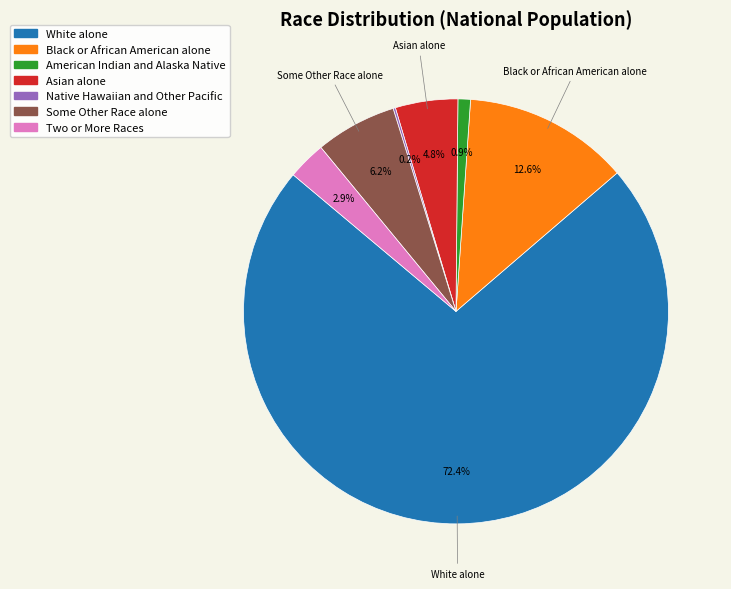

Is it true that Some Other Race alone is 6% of the pie?

True